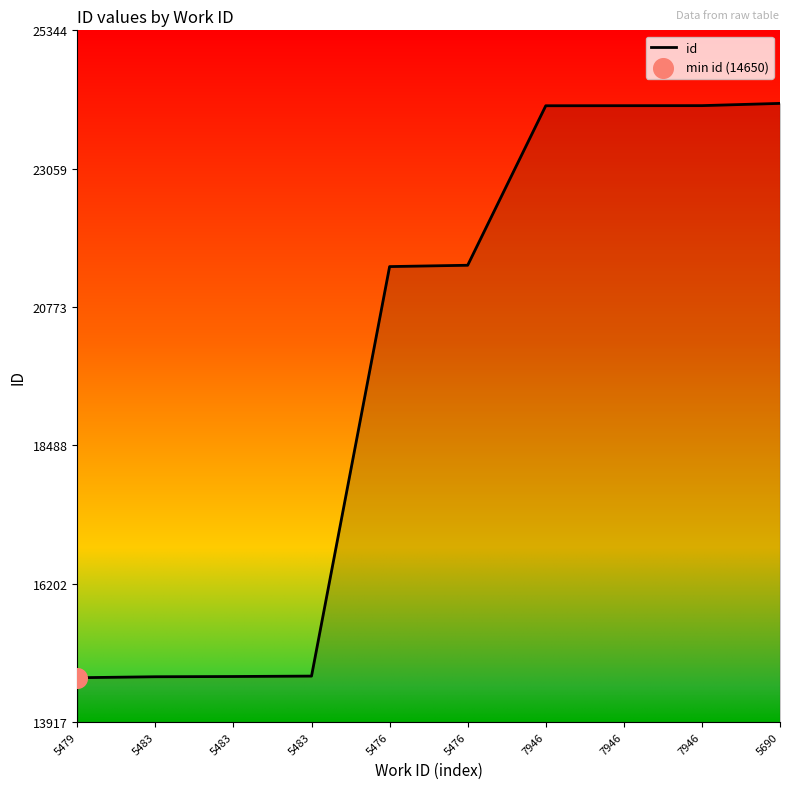

What is the ratio of the value at 5483 to the value at 5690?

0.6